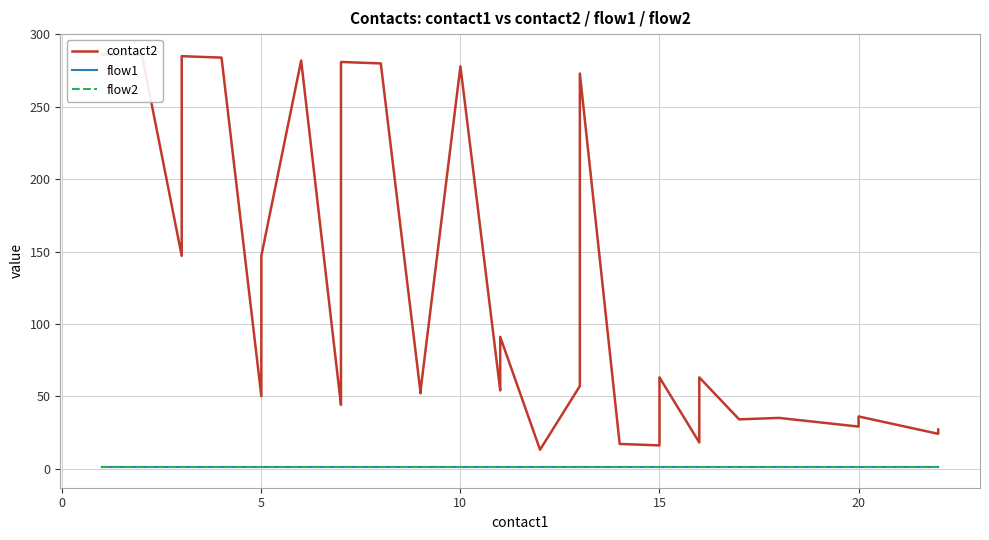

What is the minimum value for flow2?

1